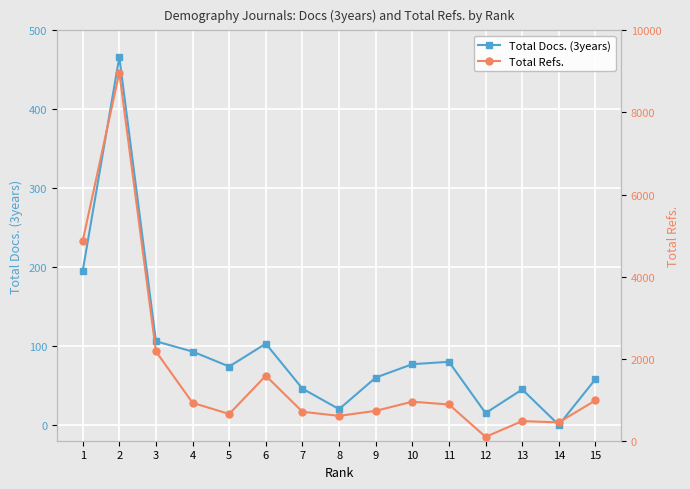

The Total Docs. (3years) series shows 45 at 13. True or false?

True